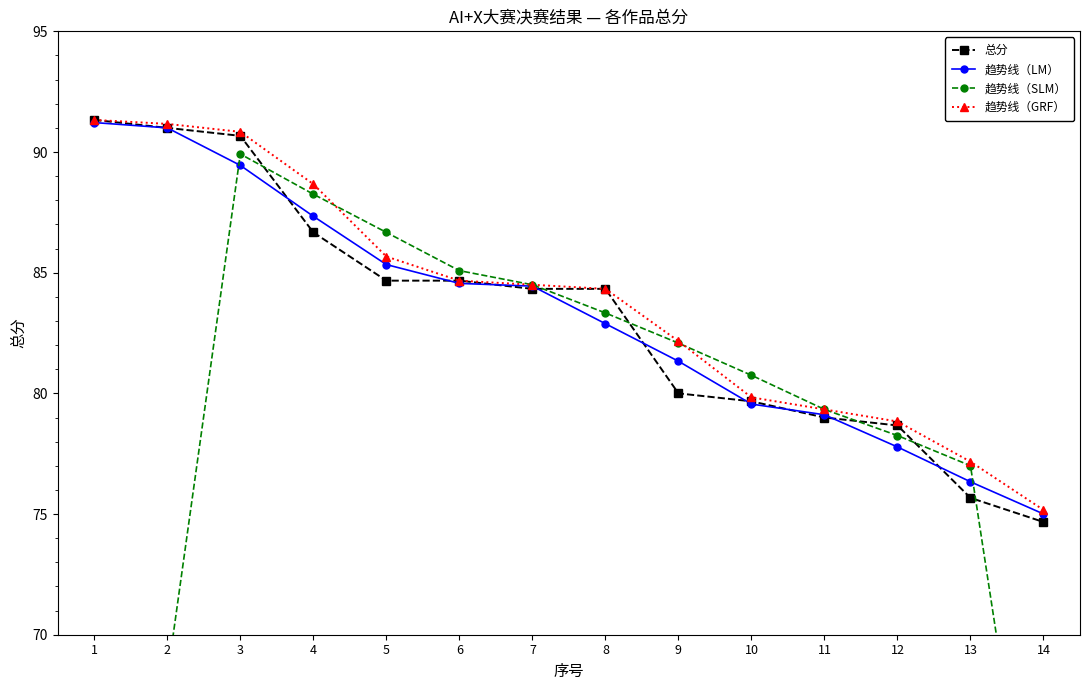

Does the chart have visible grid lines?

No